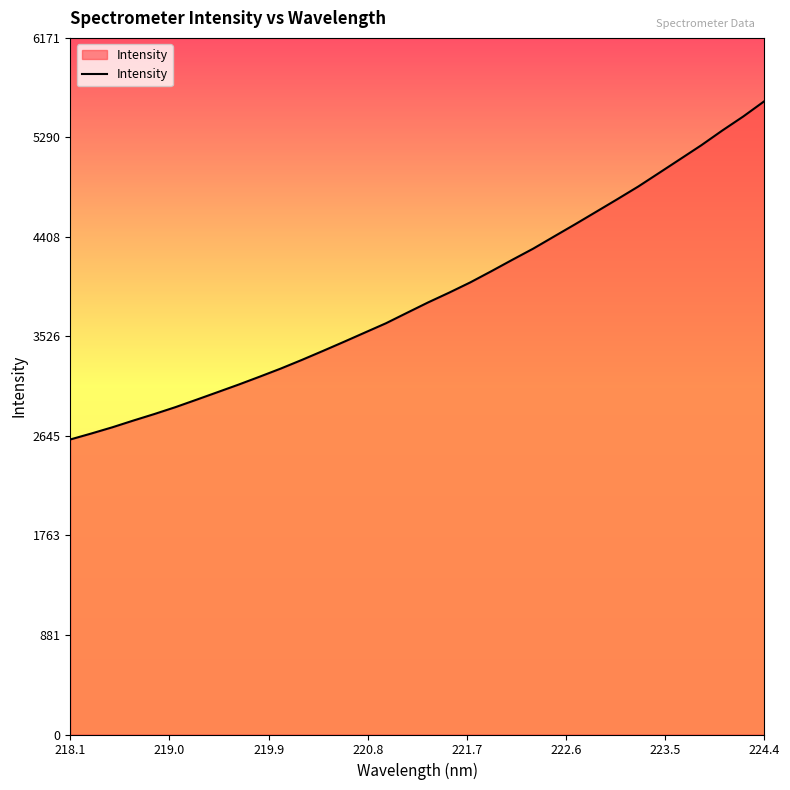

What is the minimum value shown in the chart?

2613.9